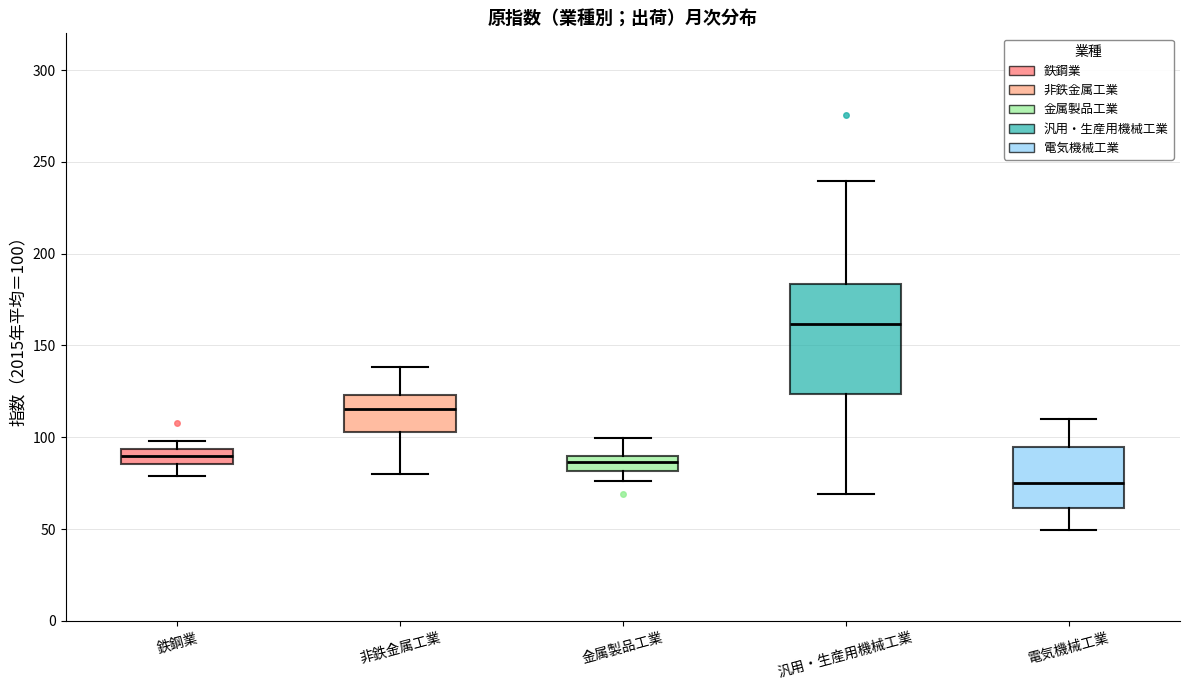

Comparing the boxes themselves (not the whiskers), which one is the tallest?

汎用・生産用機械工業